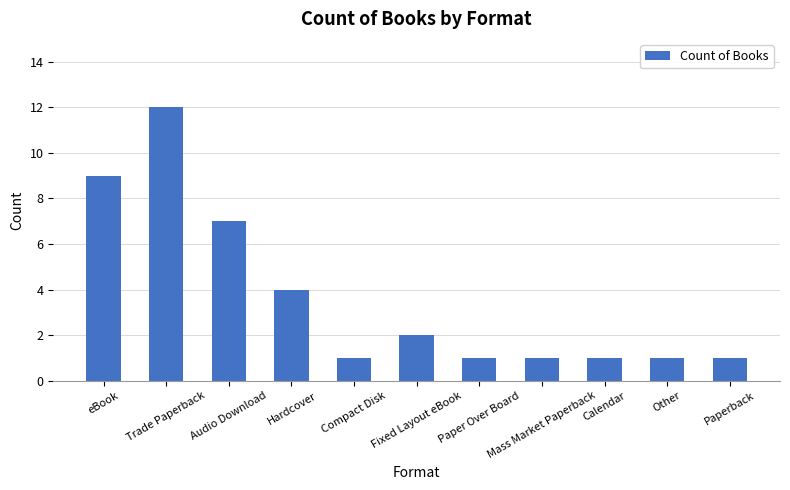

What is the maximum value shown in the chart?

12